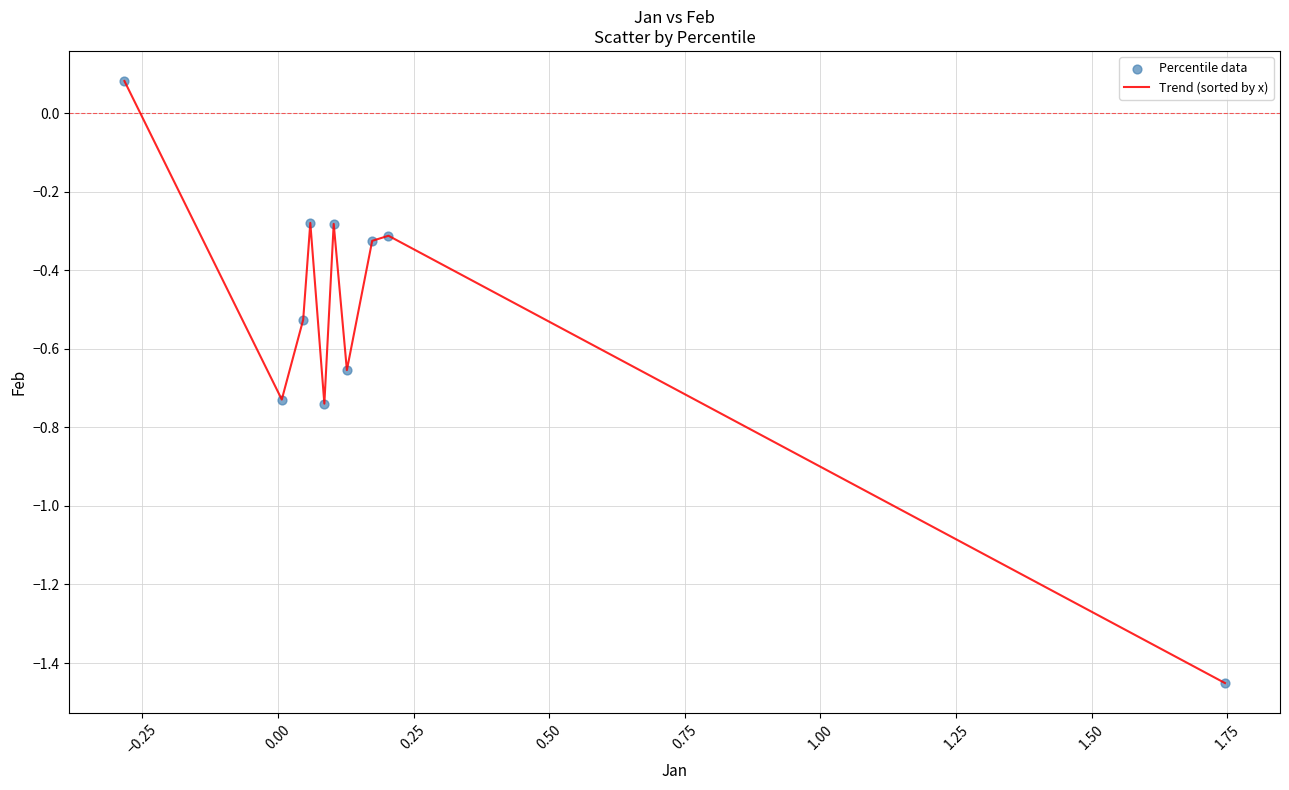

What is the difference between the maximum and minimum values?

1.5